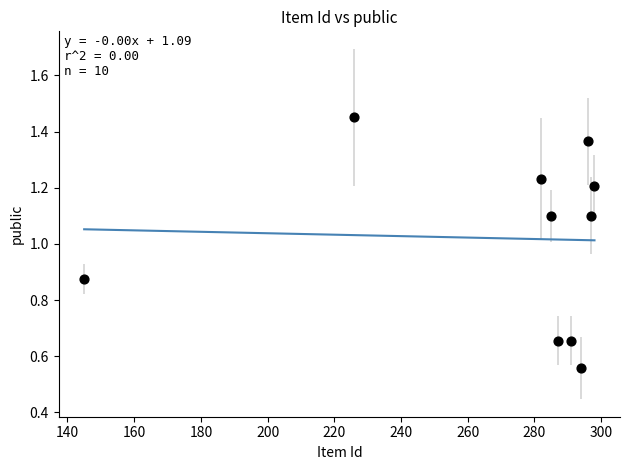

What is the average X value?

270.1